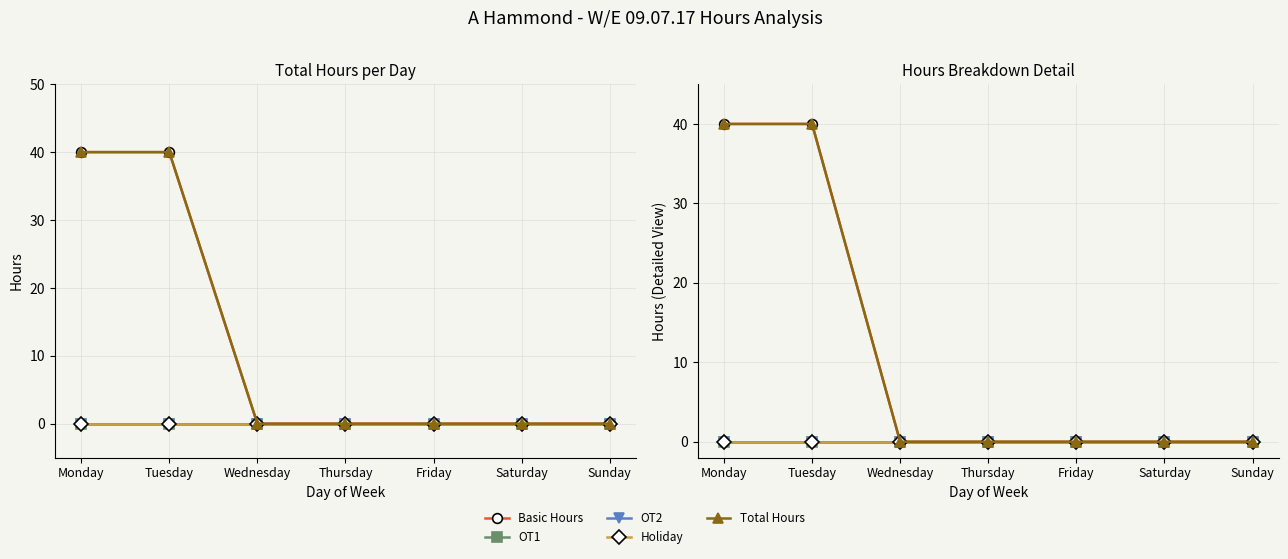

Which series has the largest range (max minus min)?

Basic Hours